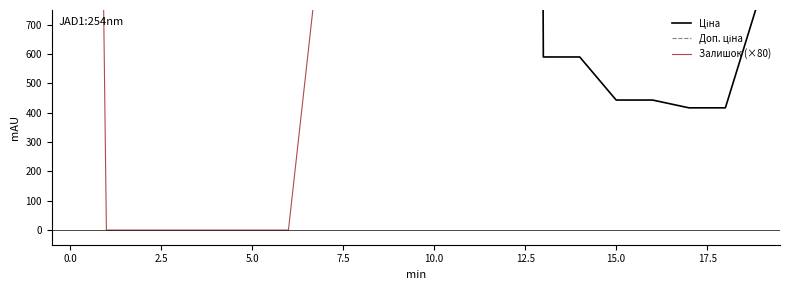

True or false: Ціна and Доп. ціна intersect in this chart.

False